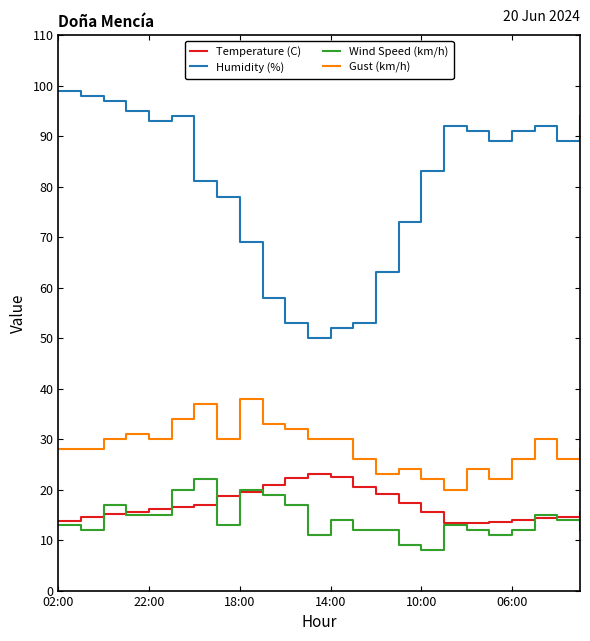

What is the highest value of the Wind Speed (km/h) series?

22.0